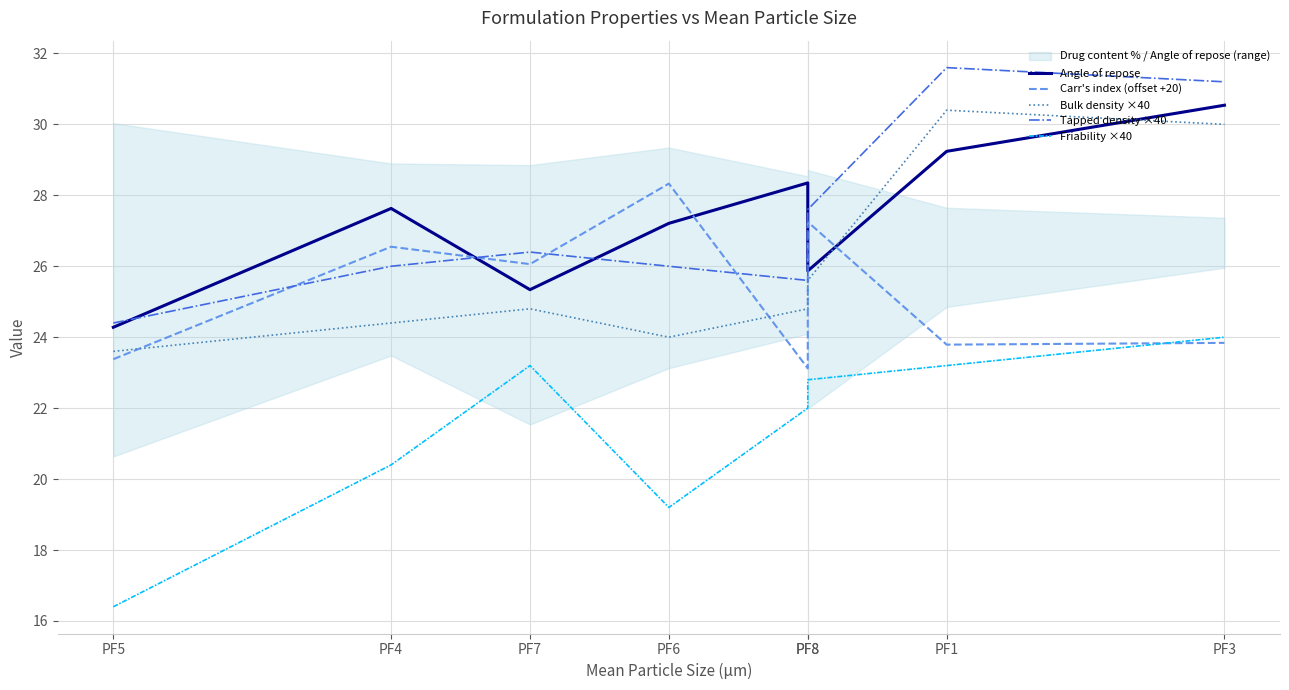

Reading right to left, extract all data points from this chart.

Angle of repose: 30.5	29.2	25.9	28.4	27.2	25.3	27.6	24.3
Carr's index (offset +20): 23.8	23.8	27.2	23.1	28.3	26.1	26.6	23.4
Bulk density ×40: 30.0	30.4	25.6	24.8	24.0	24.8	24.4	23.6
Tapped density ×40: 31.2	31.6	27.6	25.6	26.0	26.4	26.0	24.4
Friability ×40: 24.0	23.2	22.8	22.0	19.2	23.2	20.4	16.4